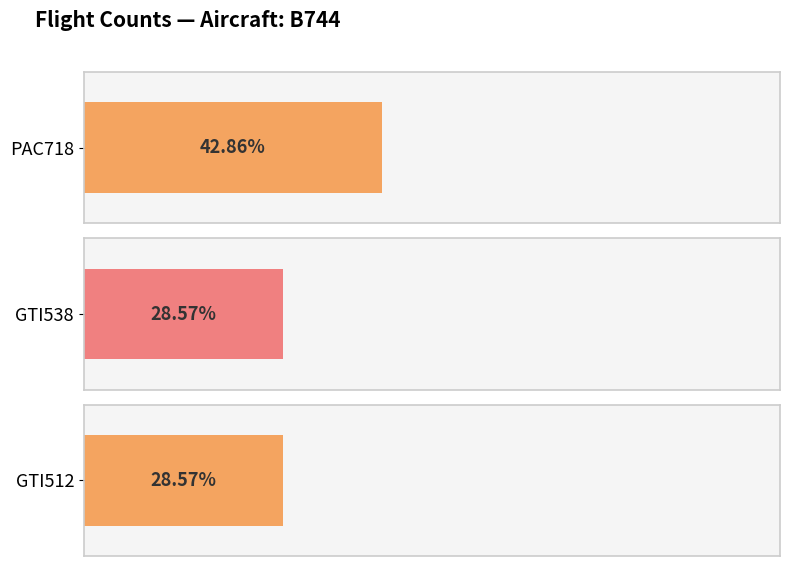

Reading left to right, transcribe all the data shown in this chart.

PAC718: 3	3	3
GTI538: 2	2	2
GTI512: 2	2	2